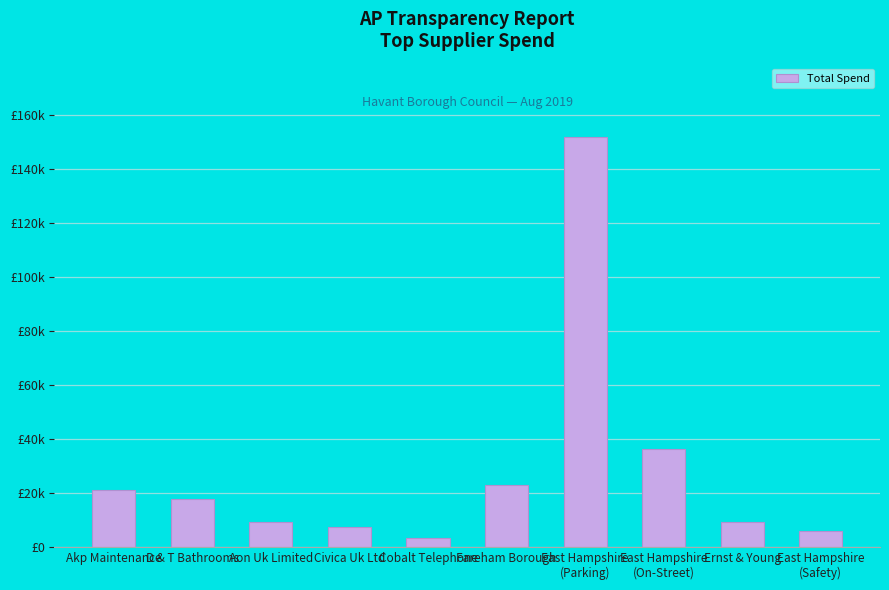

What is the greatest value displayed?

151655